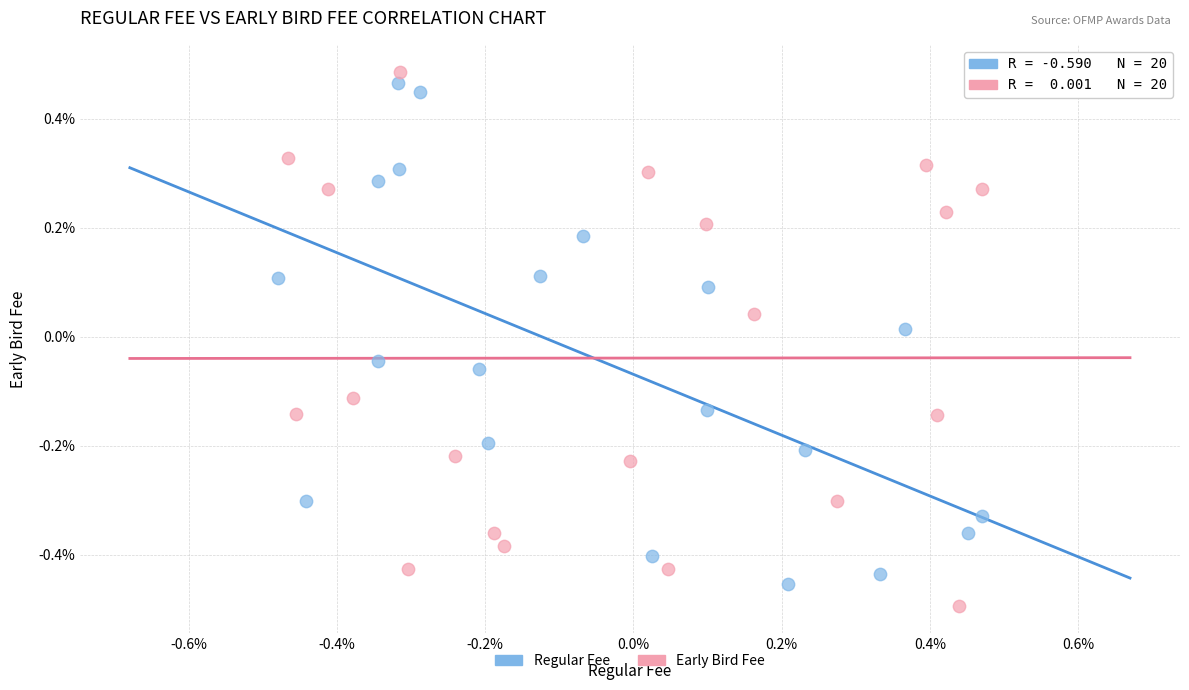

What are all the series names shown in the legend?

Regular Fee, Early Bird Fee